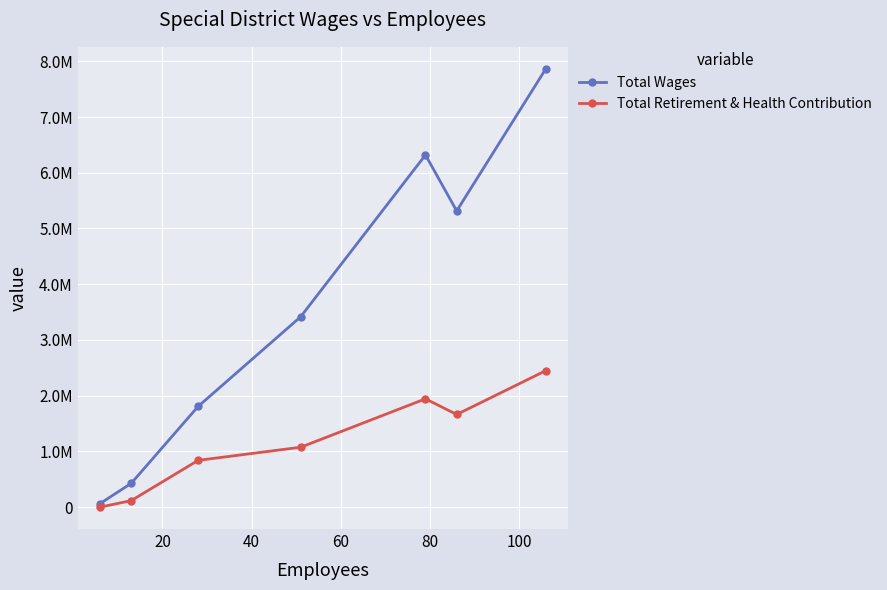

What are all the series names shown in the legend?

Total Wages, Total Retirement & Health Contribution